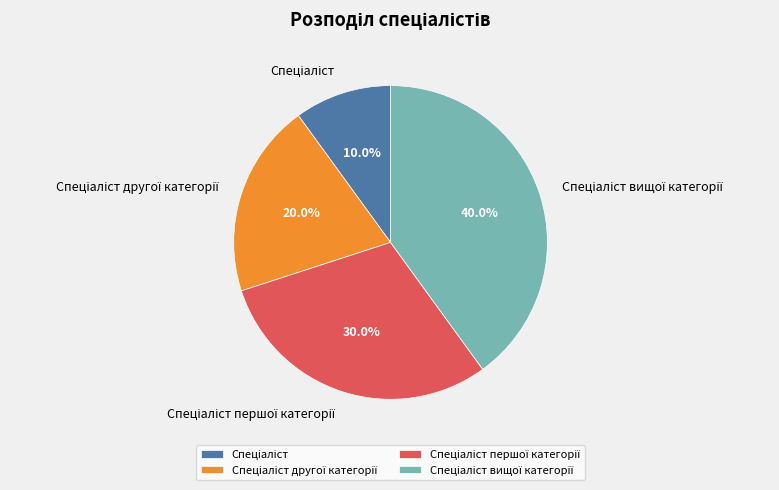

Is there a majority slice in this chart?

No